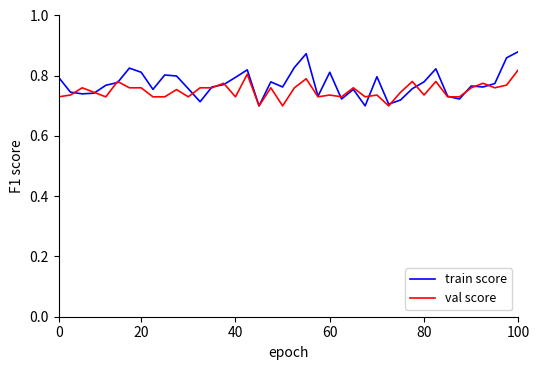

Which series has the largest range (max minus min)?

train score